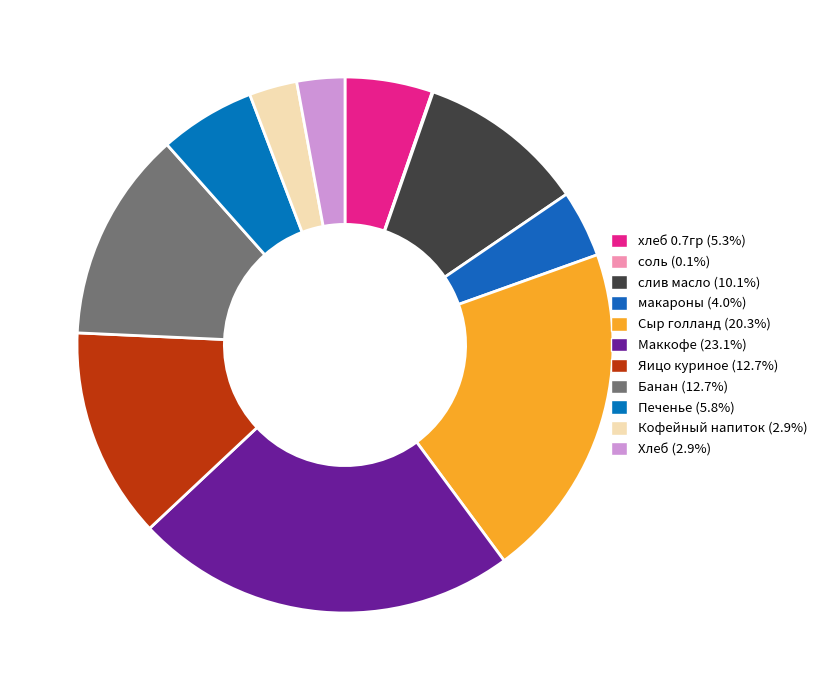

Between макароны and Яицо куриное, which is larger?

Яицо куриное